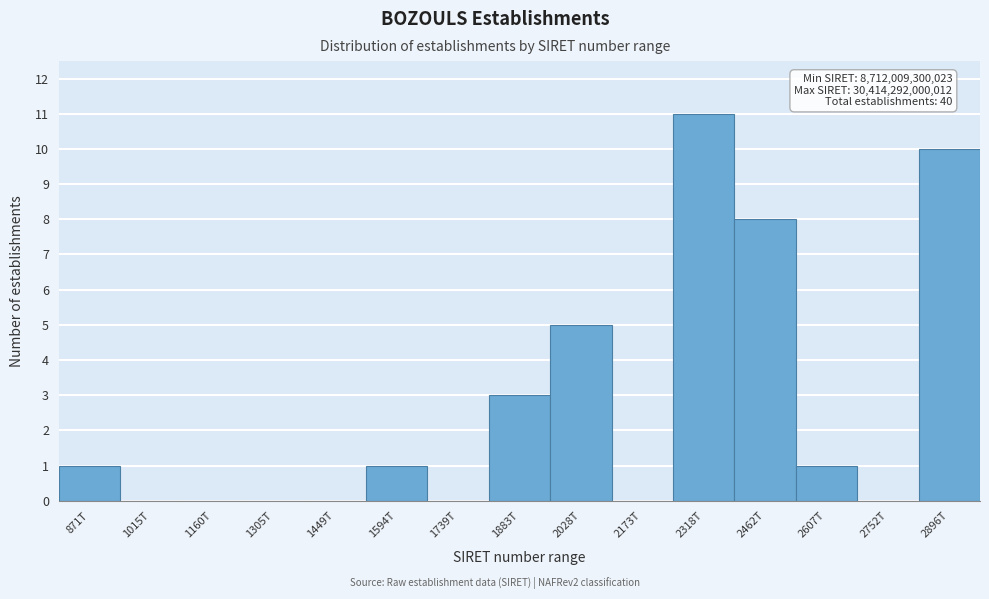

Reading right to left, list all the values displayed in this chart.

2896T=10	2752T=0	2607T=1	2462T=8	2318T=11	2173T=0	2028T=5	1883T=3	1739T=0	1594T=1	1449T=0	1305T=0	1160T=0	1015T=0	871T=1